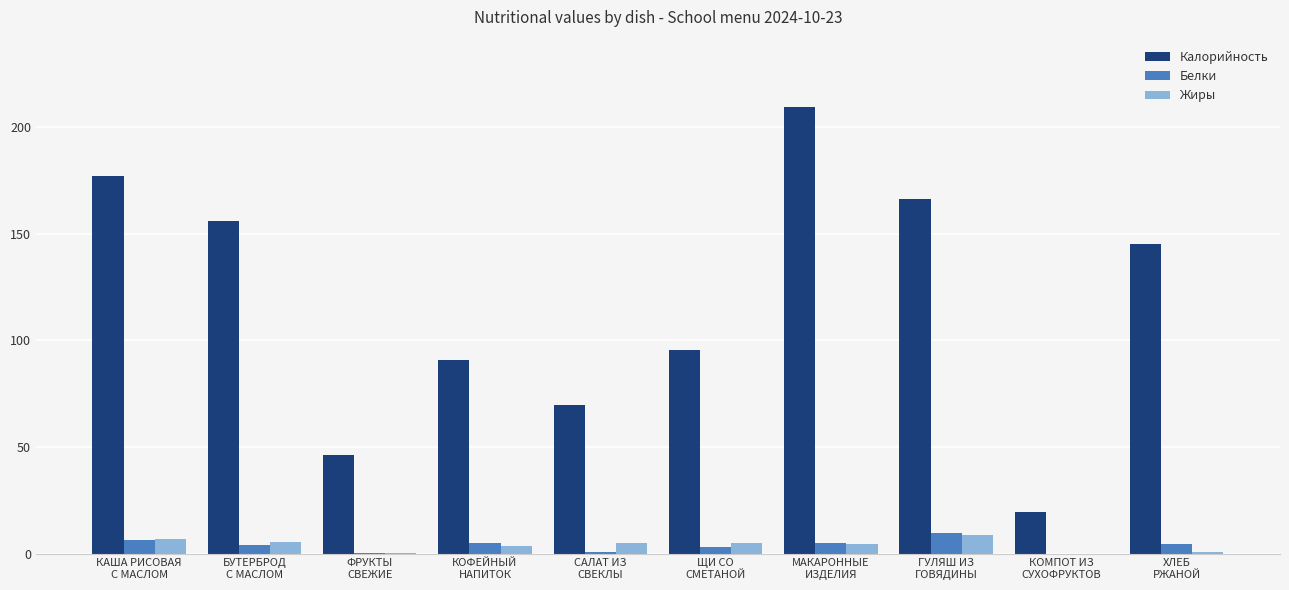

What is the sum of all Калорийность values?

1175.4